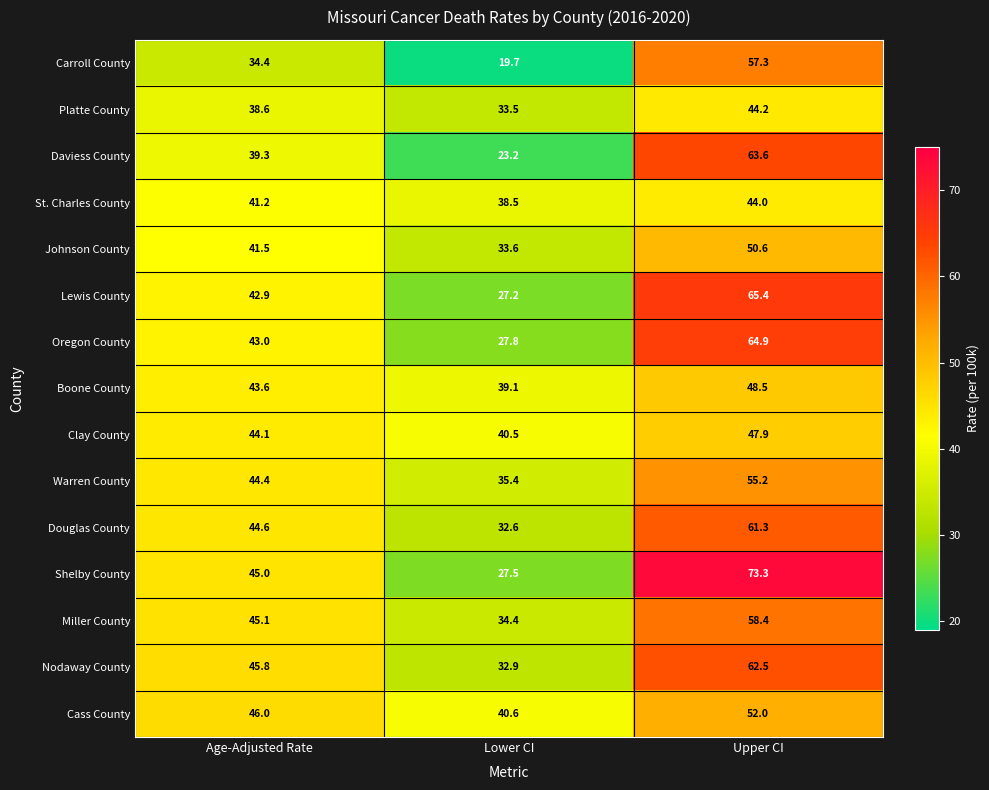

The value of Daviess County at Lower CI is 34.5. True or false?

False